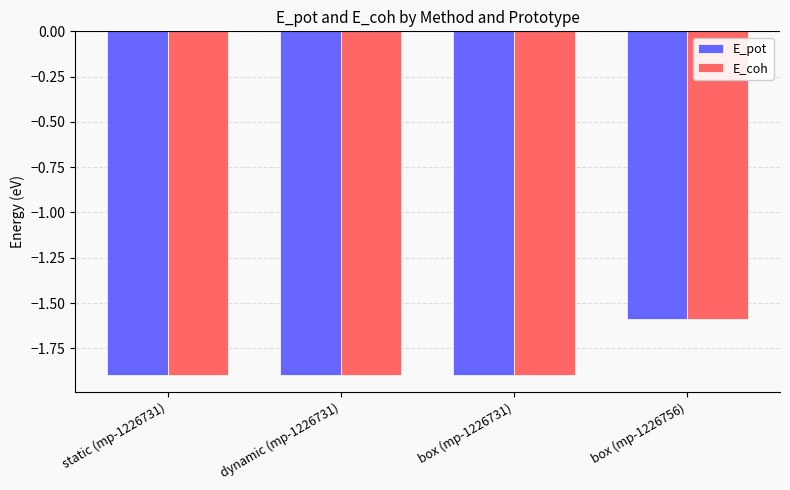

At which category is the sum across all series the highest?

box (mp-1226756)